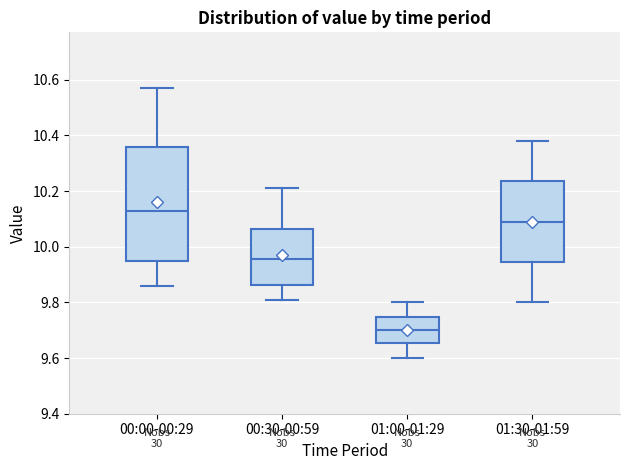

Which box's median line is the highest?

00:00-00:29